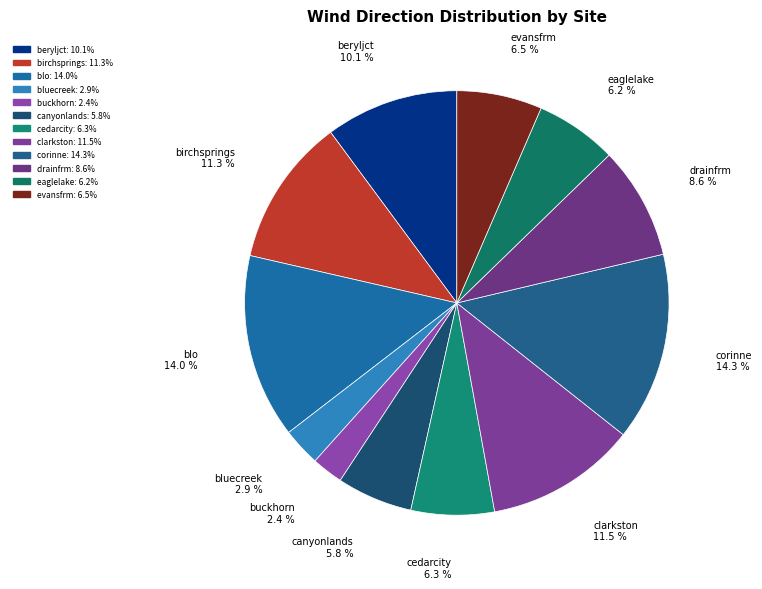

Between clarkston 11.5 % and eaglelake 6.2 %, which is larger?

clarkston 11.5 %